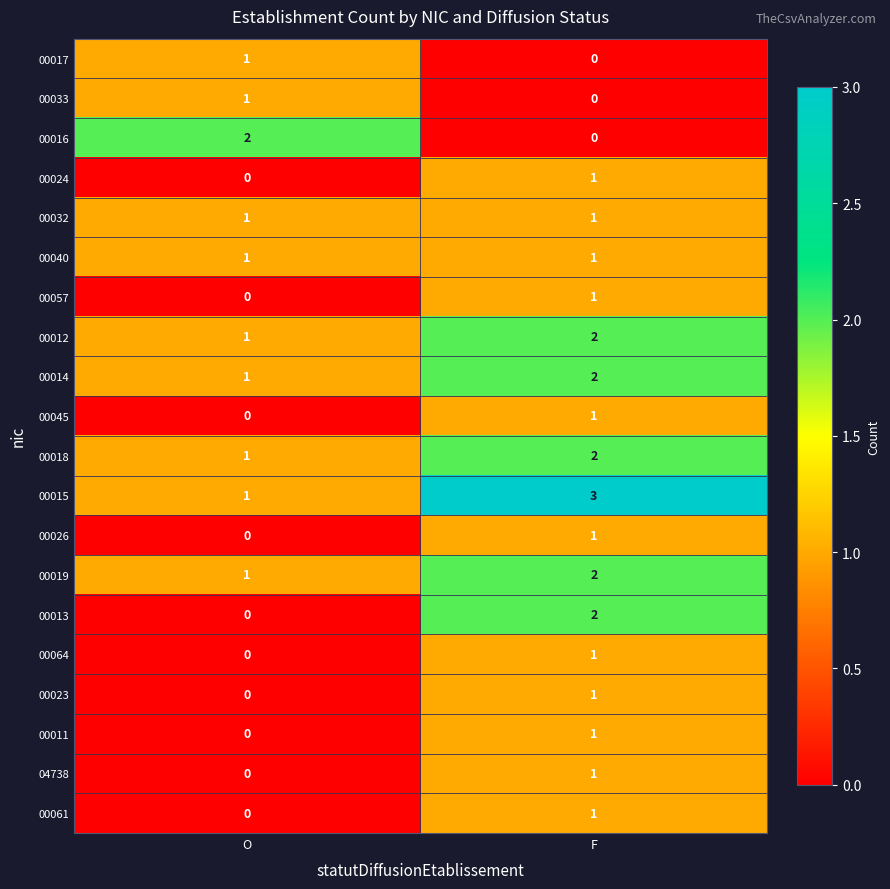

What is the difference between the highest and lowest values at F?

3